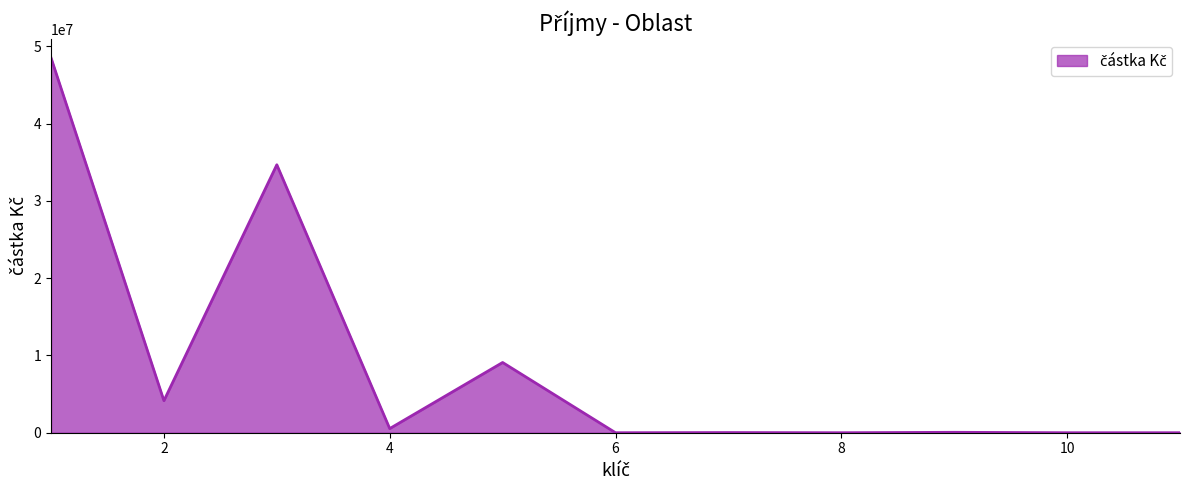

Does the chart display data point markers on the line(s)?

No